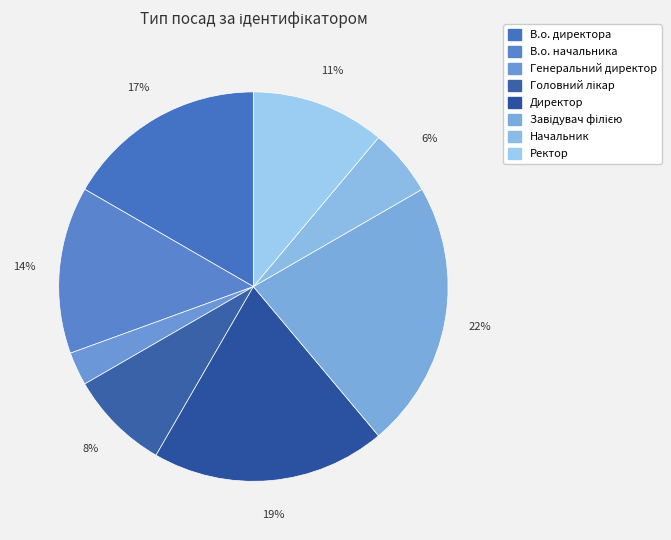

Does В.о. директора account for over 50% of the chart?

No